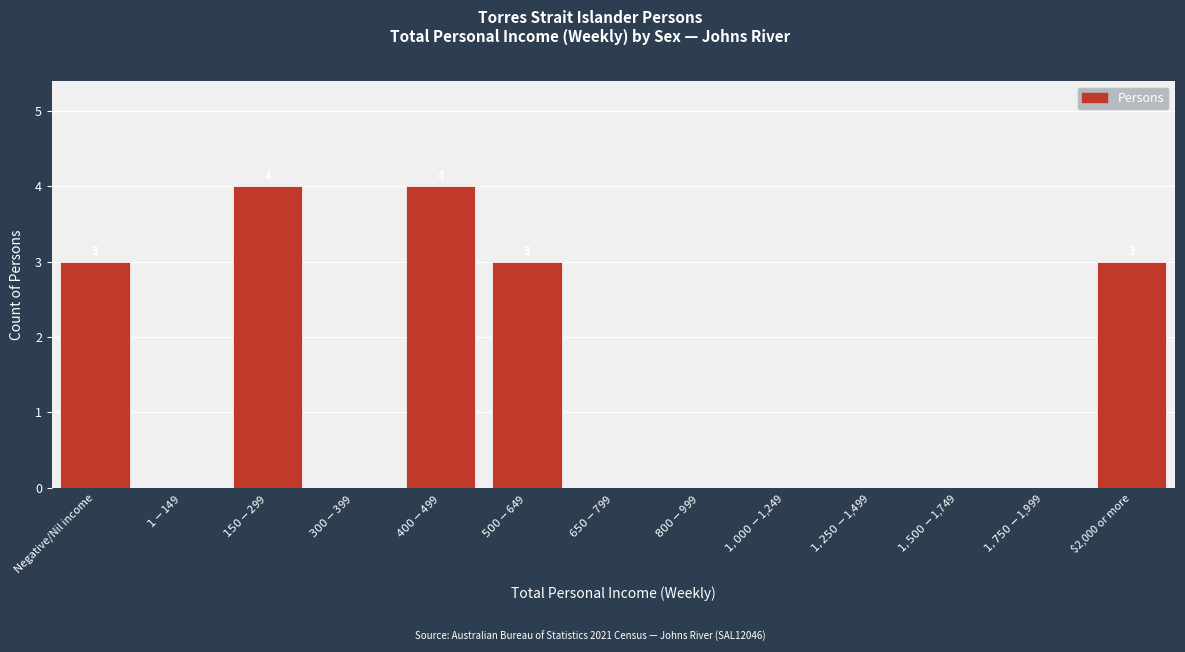

What is the maximum value shown in the chart?

4